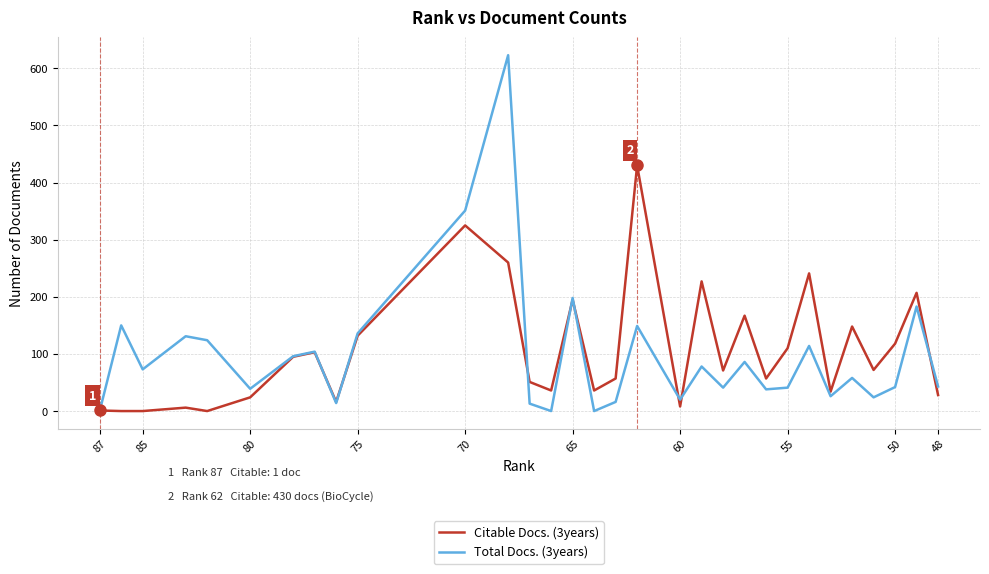

Which series has the largest total across all categories?

Citable Docs. (3years)